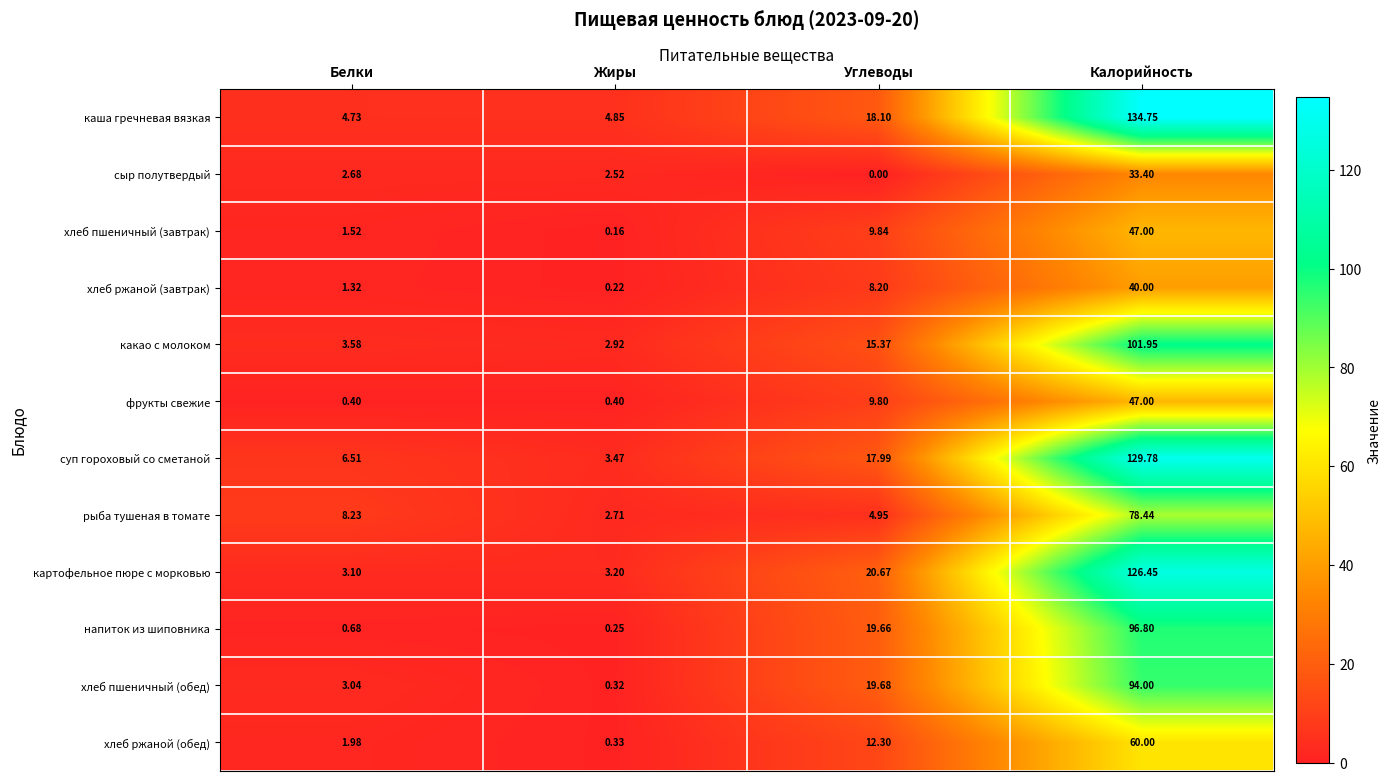

Where is напиток из шиповника nearest to the value 48?

Углеводы